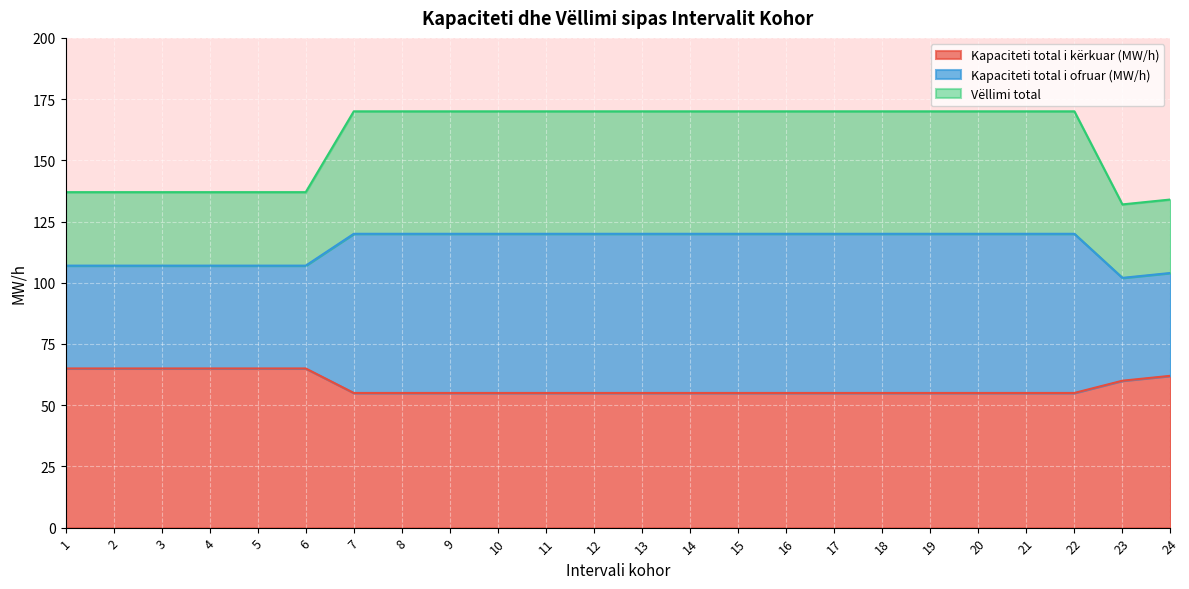

The Kapaciteti total i kërkuar (MW/h) series shows 55 at 16. True or false?

True